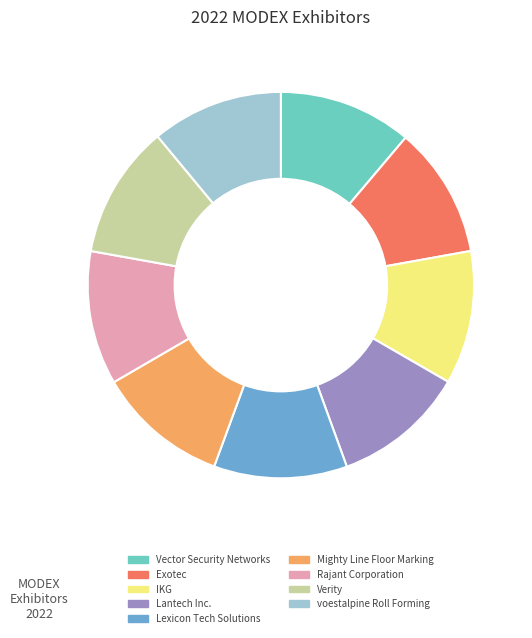

True or false: voestalpine Roll Forming accounts for 11% of the total.

True